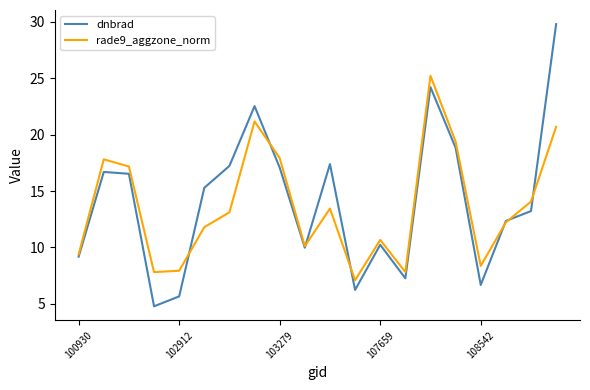

What is the minimum value for rade9_aggzone_norm?

7.1